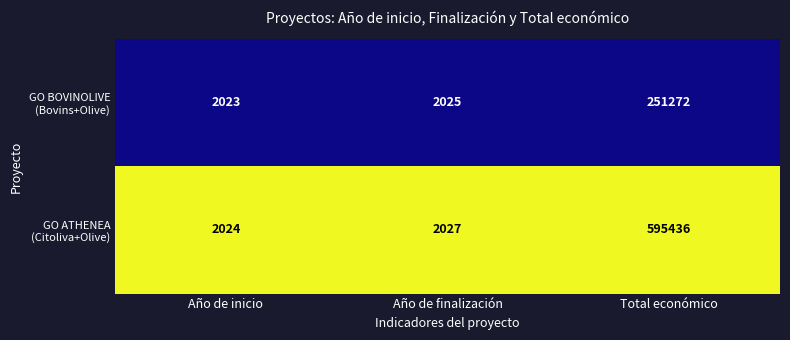

What is the total value across all series at Año de finalización?

4052